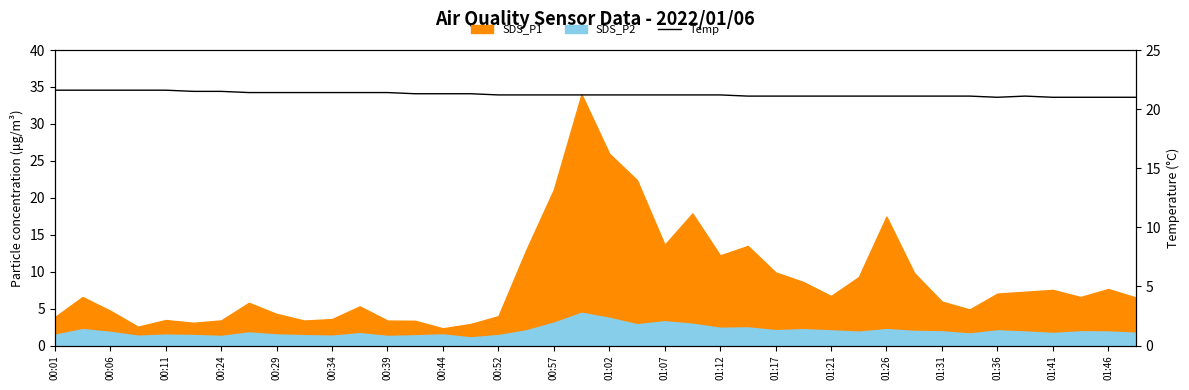

Reading left to right, extract all data points from this chart.

21.6	21.6	21.6	21.6	21.6	21.5	21.5	21.4	21.4	21.4	21.4	21.4	21.4	21.3	21.3	21.3	21.2	21.2	21.2	21.2	21.2	21.2	21.2	21.2	21.2	21.1	21.1	21.1	21.1	21.1	21.1	21.1	21.1	21.1	21.0	21.1	21.0	21.0	21.0	21.0